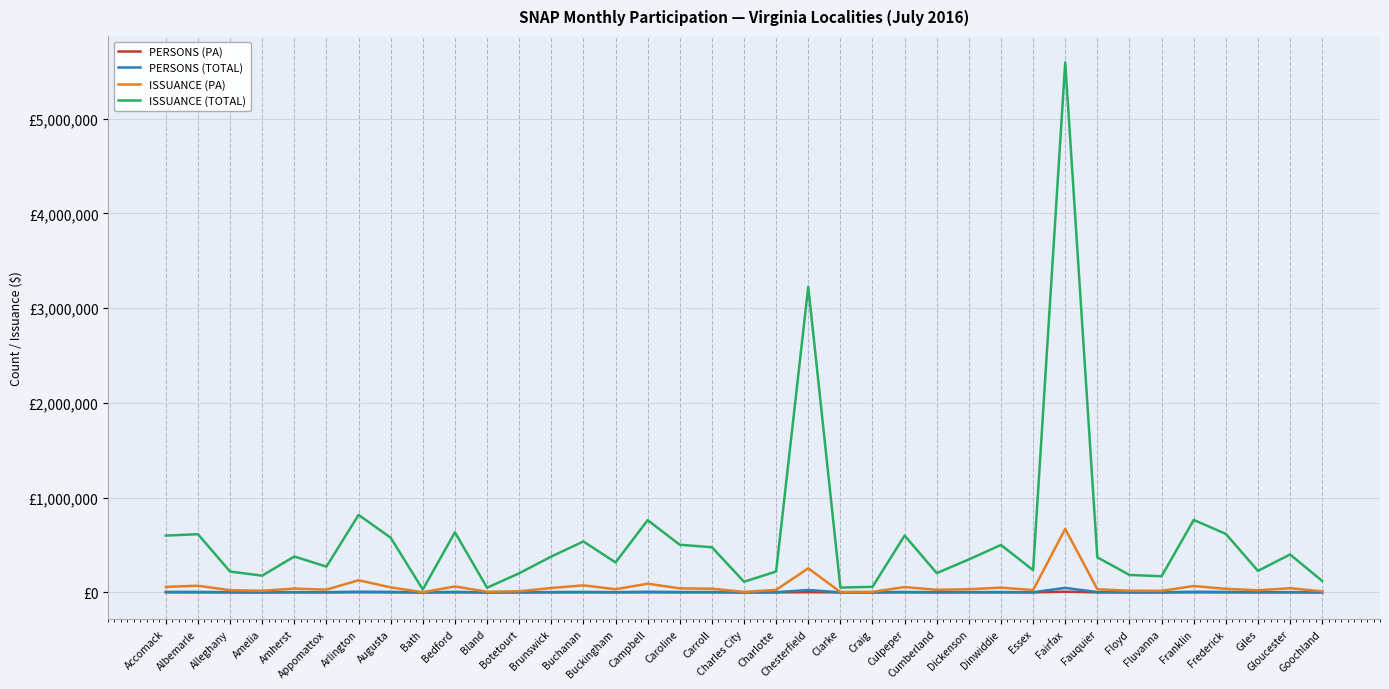

The ISSUANCE (PA) series shows 2443 at Bath. True or false?

False